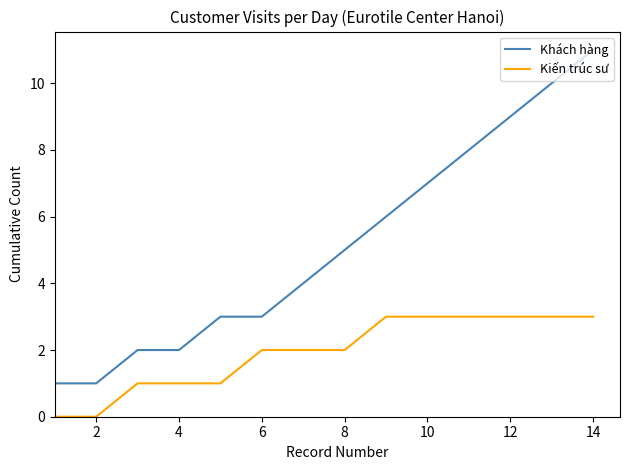

True or false: Kiến trúc sư and Khách hàng intersect in this chart.

False